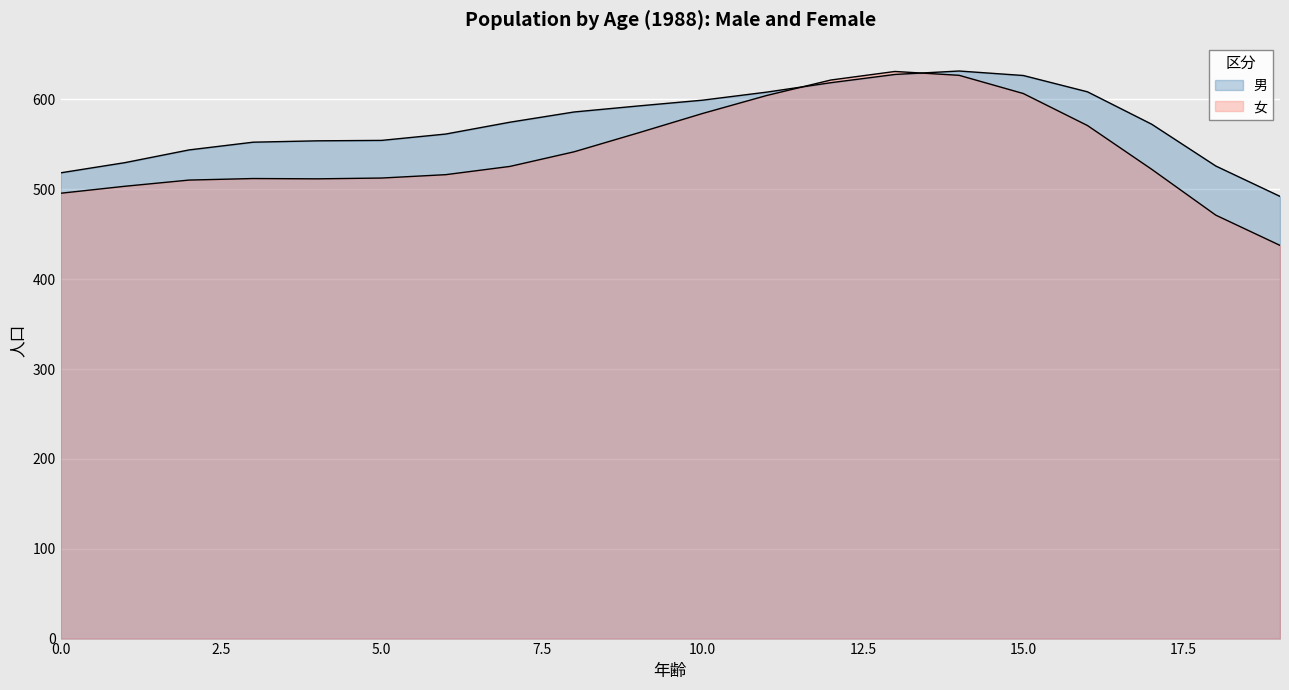

Does the chart display data point markers on the line(s)?

No